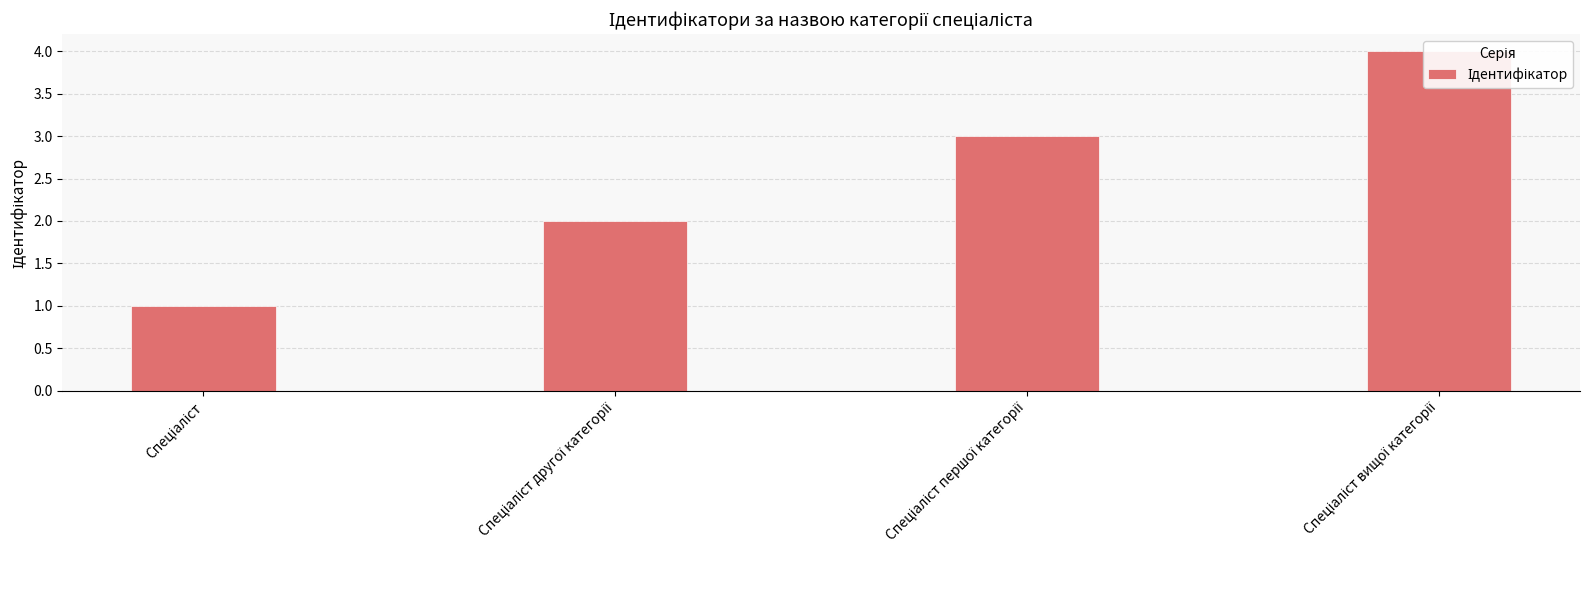

At which category does the chart reach its peak across all series?

Спеціаліст вищої категорії